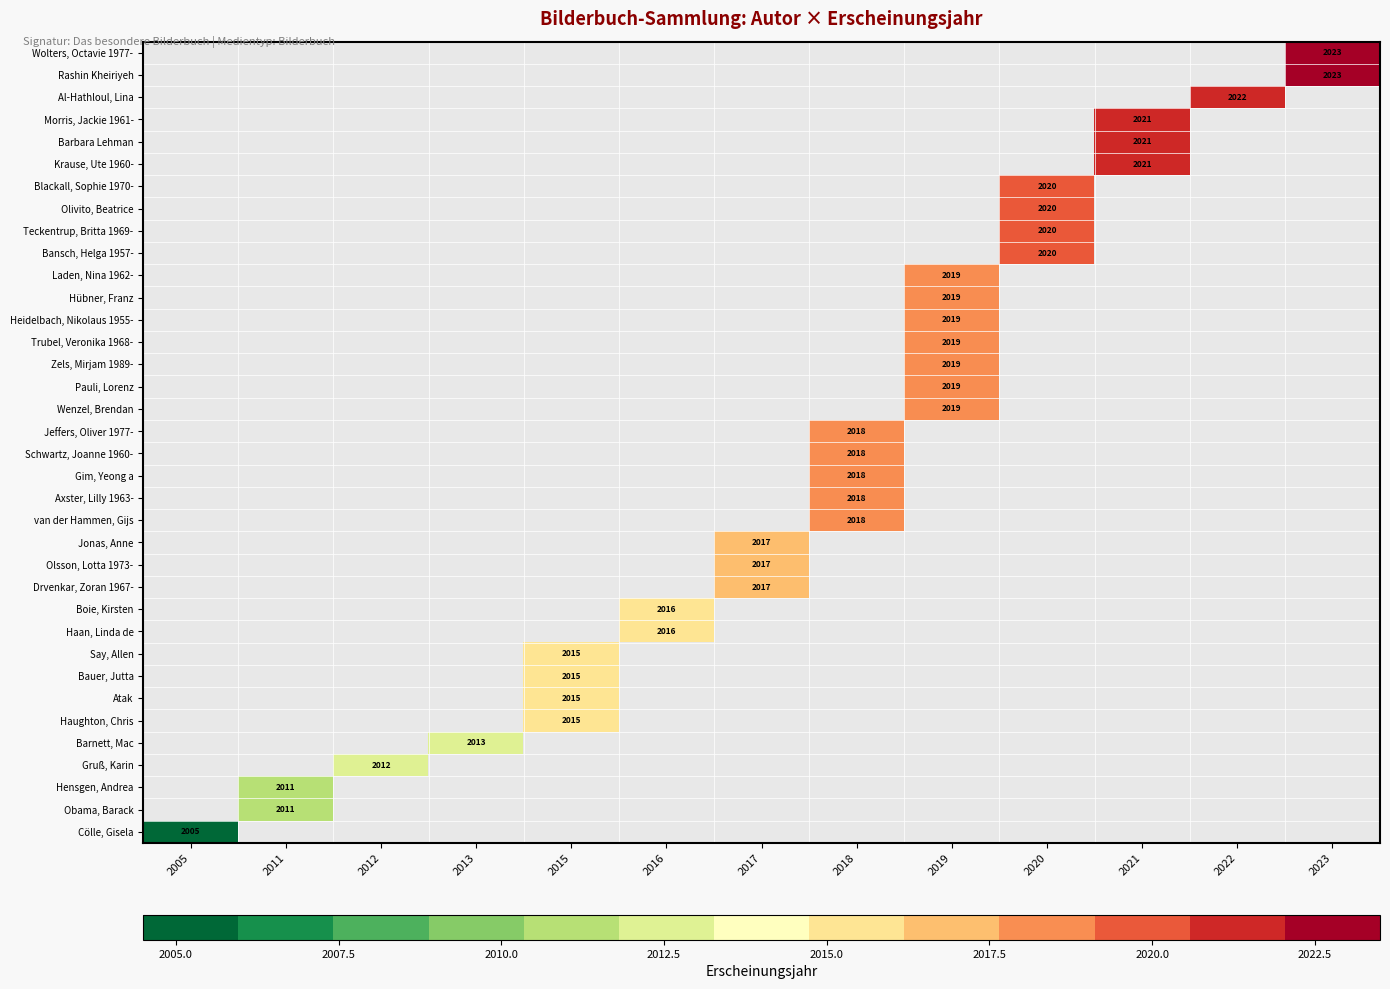

How many positive values does the Say, Allen series have?

1